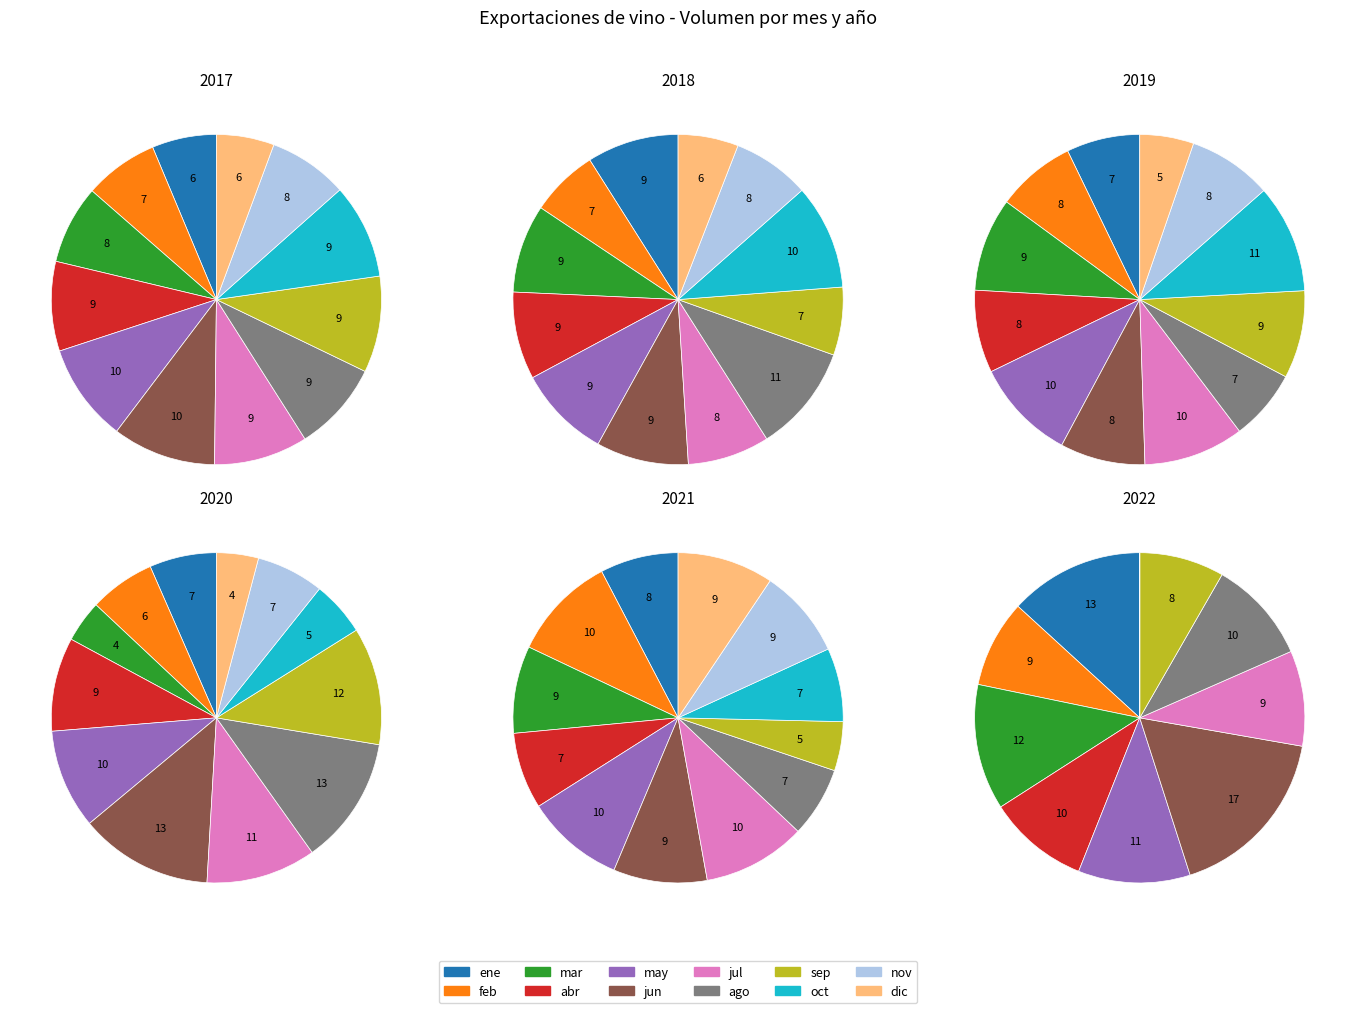

What percentage is NOT represented by jul?

90.8%